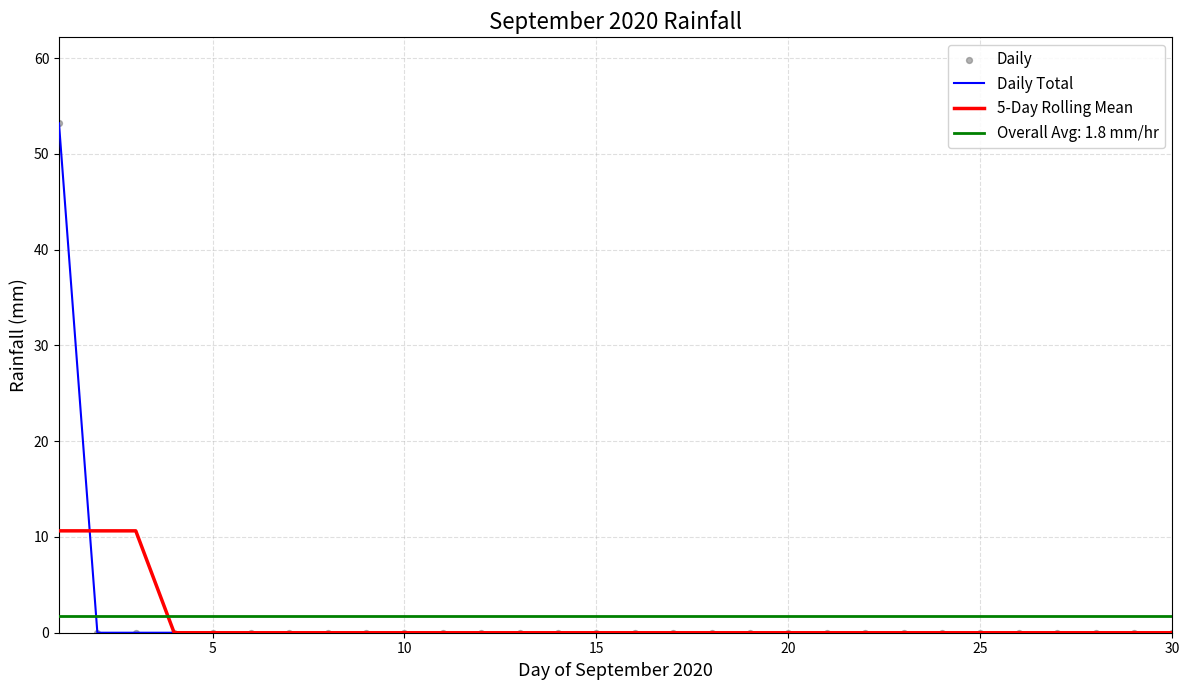

Which series contains the highest Y value?

Daily Total